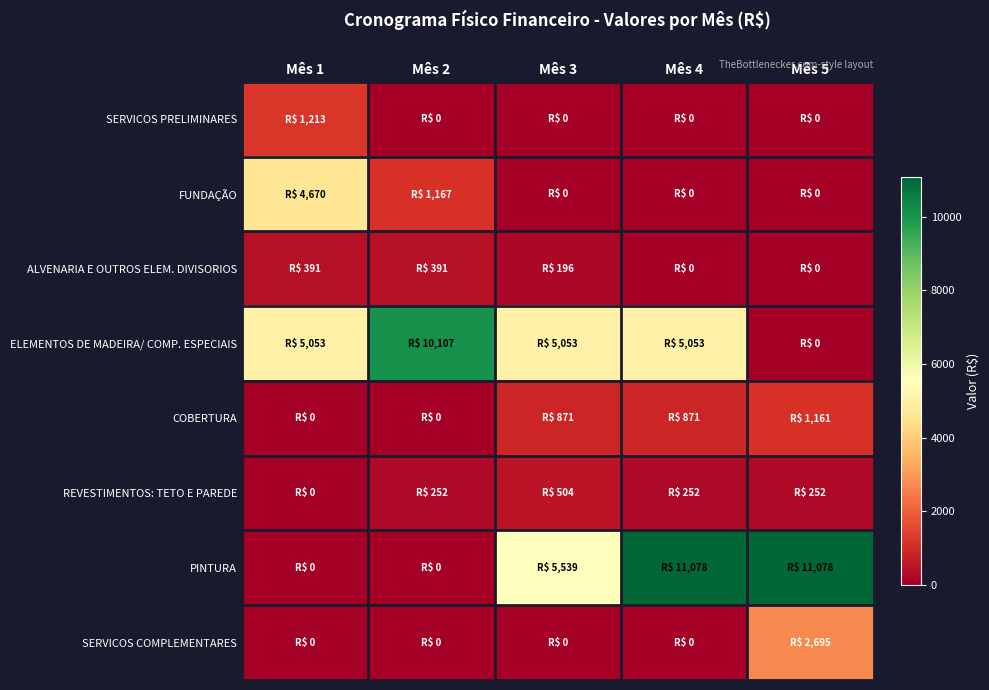

Between Mês 3 and Mês 4, which series saw the biggest shift?

PINTURA